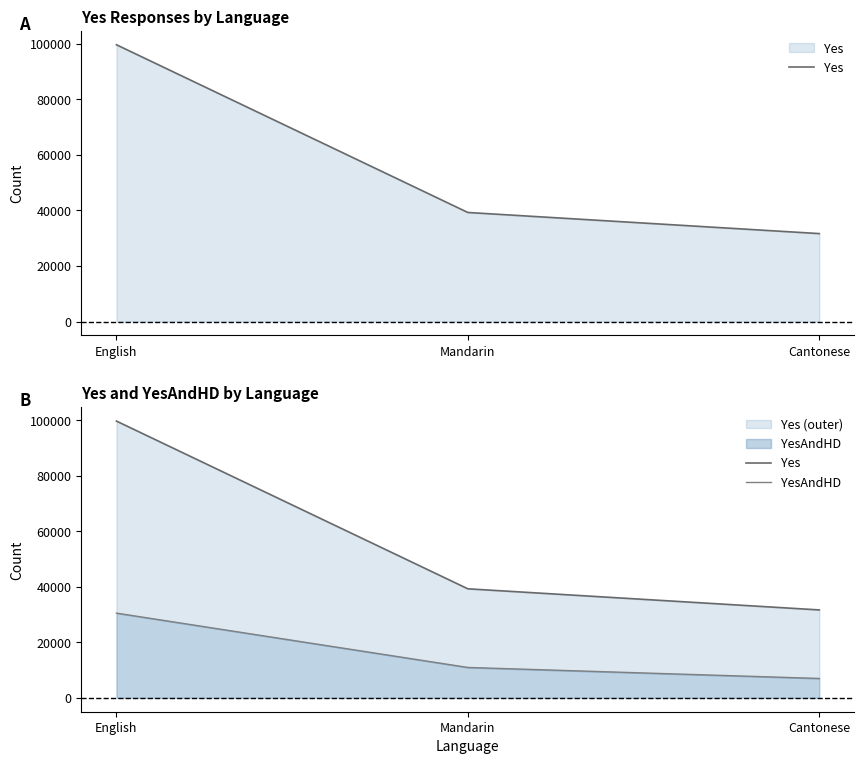

Which series has the widest spread of values?

Yes